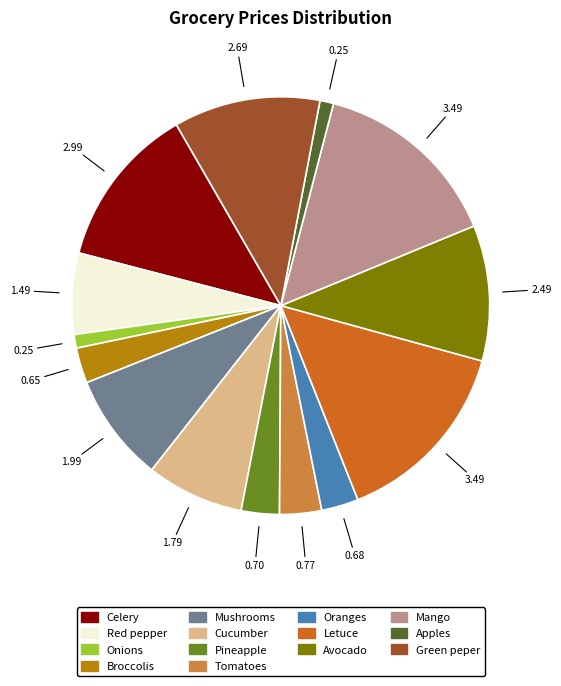

Between Oranges and Cucumber, which is larger?

Cucumber